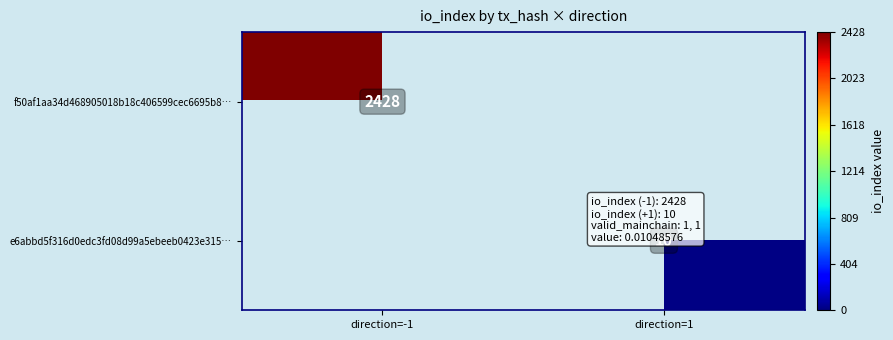

List the labels in order of row_1 value, smallest first.

direction=-1, direction=1